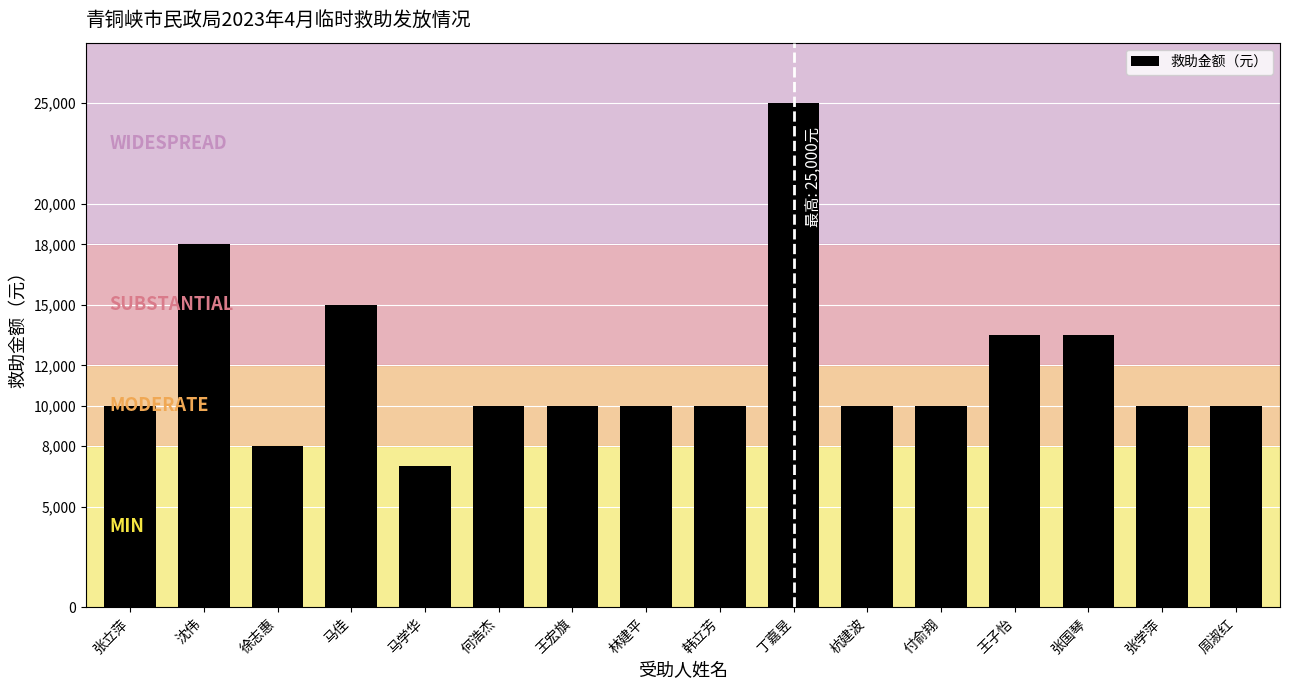

At which category does the chart reach its peak across all series?

丁嘉昱